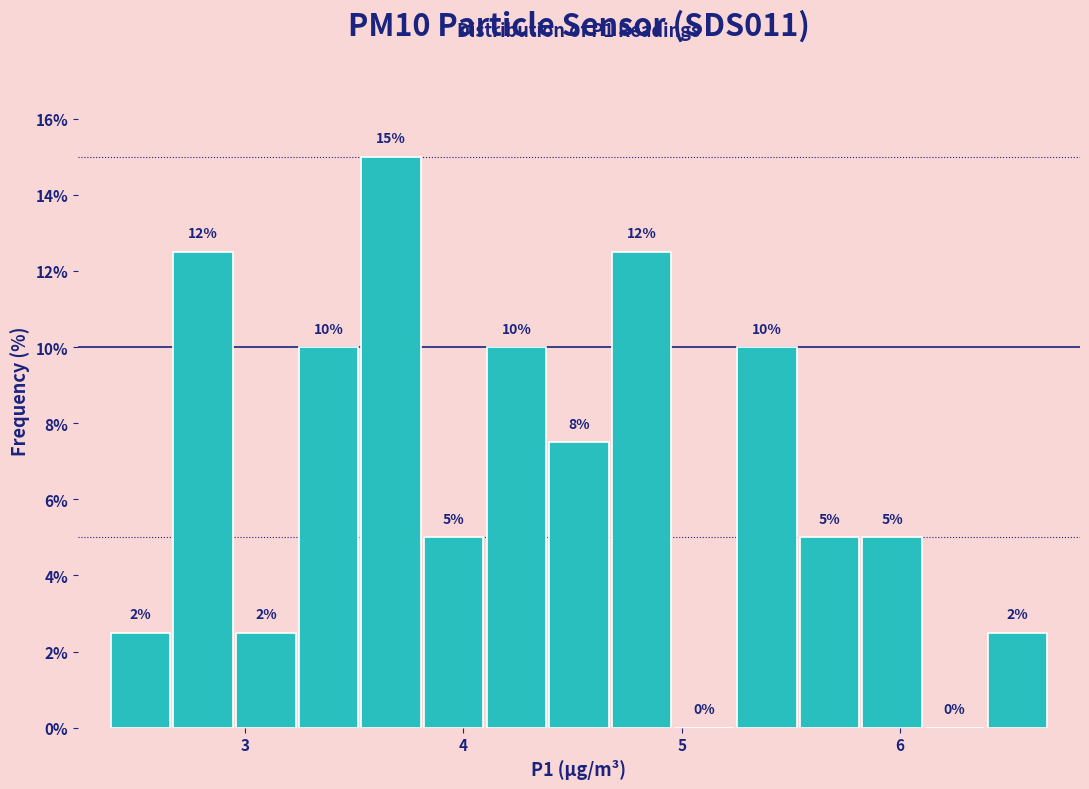

Read against the x-axis, roughly where is the centre of the tallest bar?

3.7